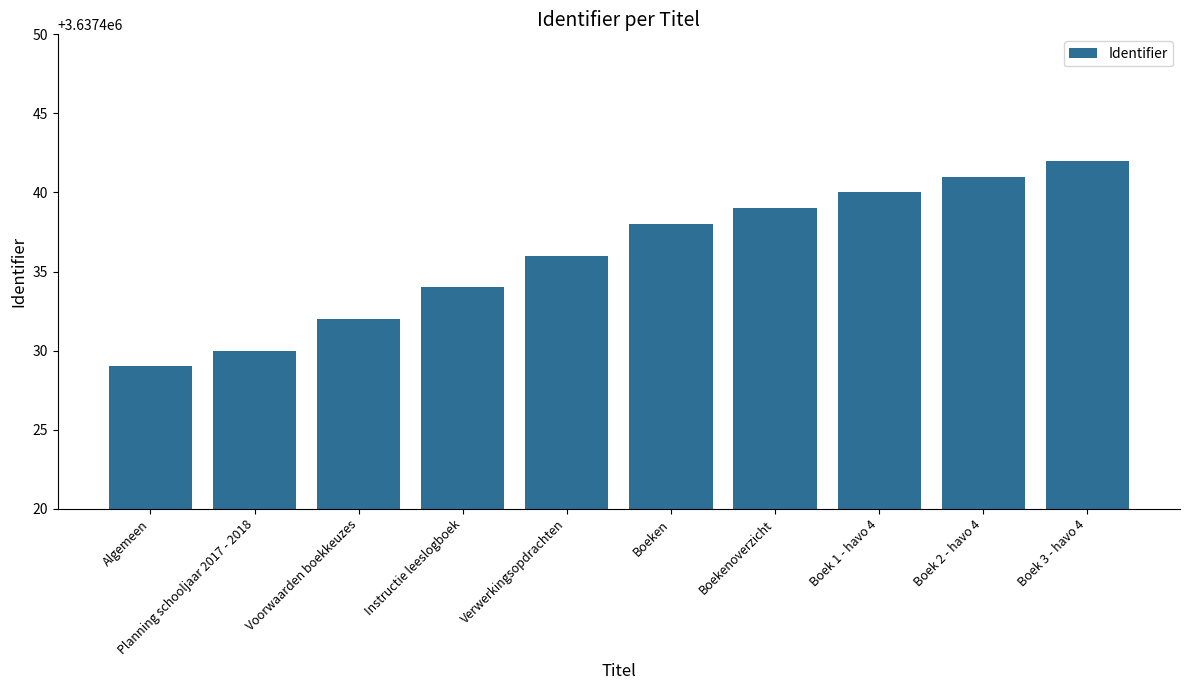

Which has a higher value, Boek 2 - havo 4 or Boekenoverzicht?

Boek 2 - havo 4